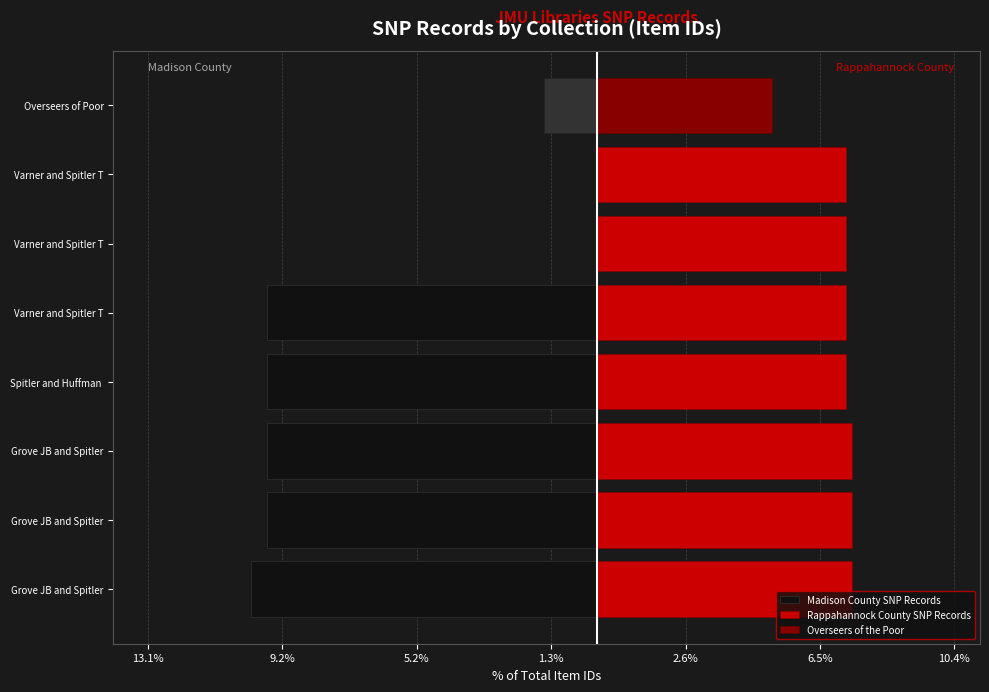

What is the sum of the Rappahannock County SNP Records values at 13.1% and 5.2%?

14.9